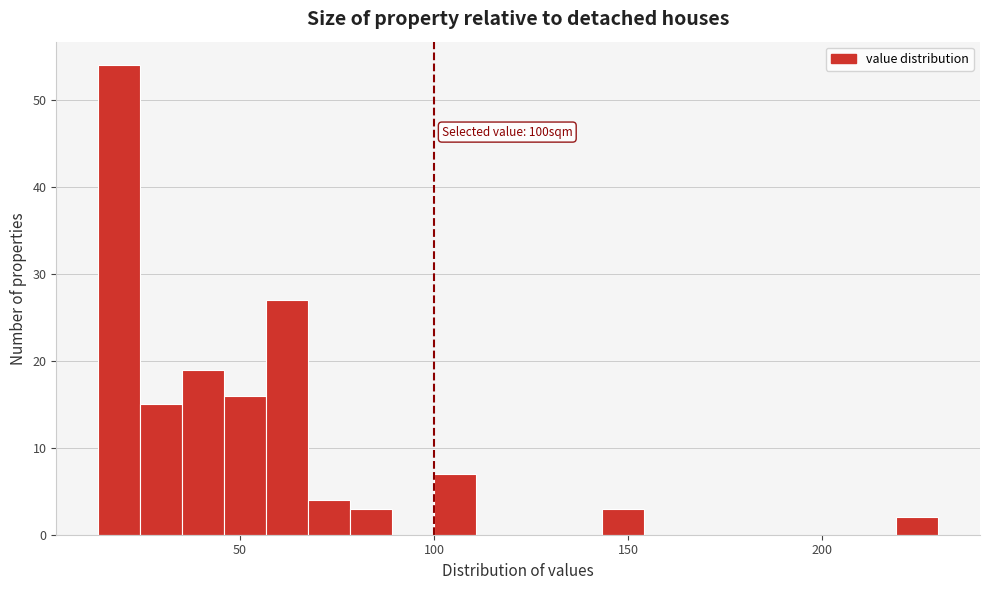

Read against the x-axis, roughly where is the centre of the tallest bar?

20